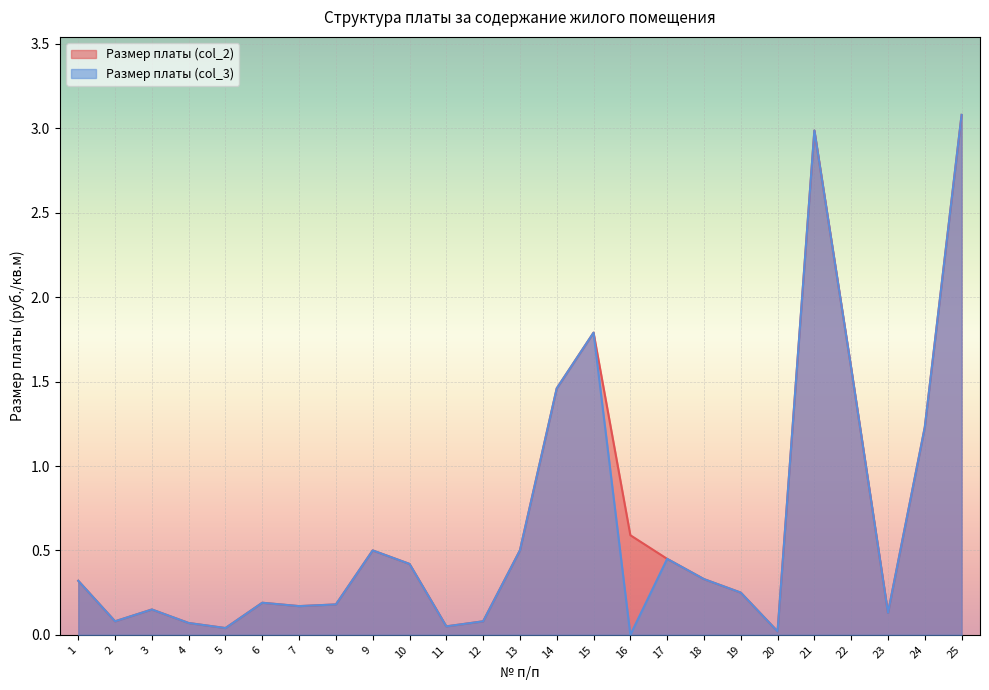

Rank the series at 8 from highest to lowest value.

Размер платы (col_2), Размер платы (col_3)